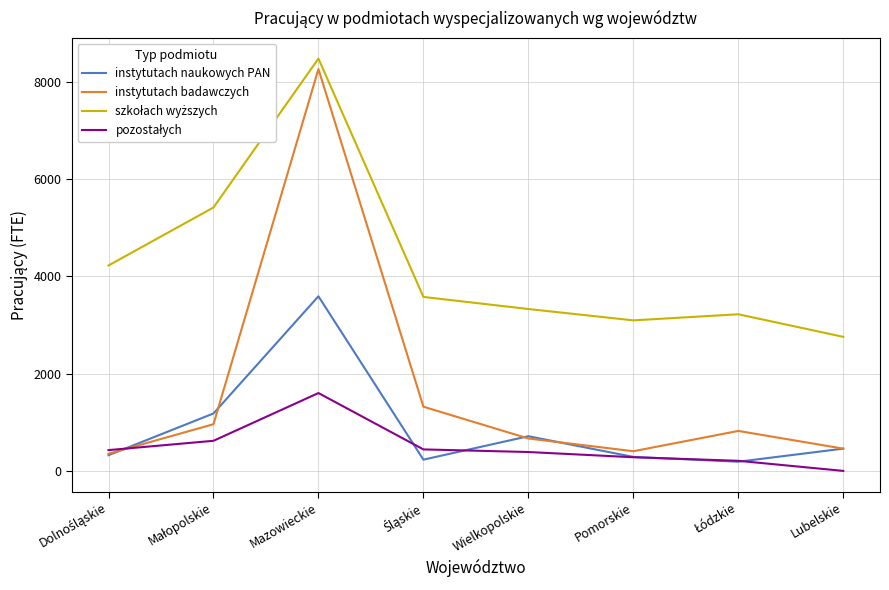

What is the total value across all series at Pomorskie?

4066.5